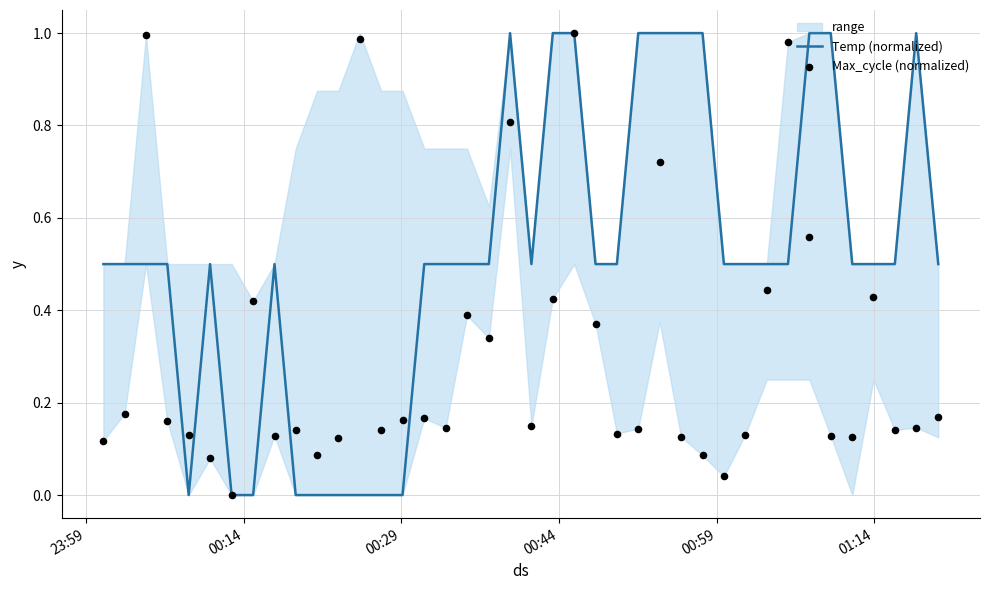

Which series has the largest total across all categories?

Temp (normalized)